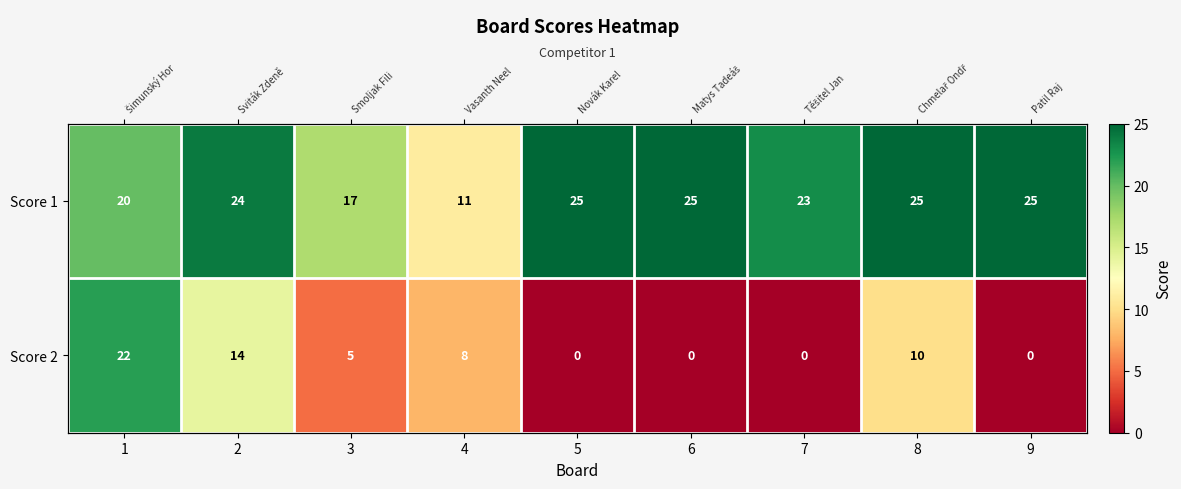

Rank the categories by Score 2 value from lowest to highest.

5, 6, 7, 9, 3, 4, 8, 2, 1